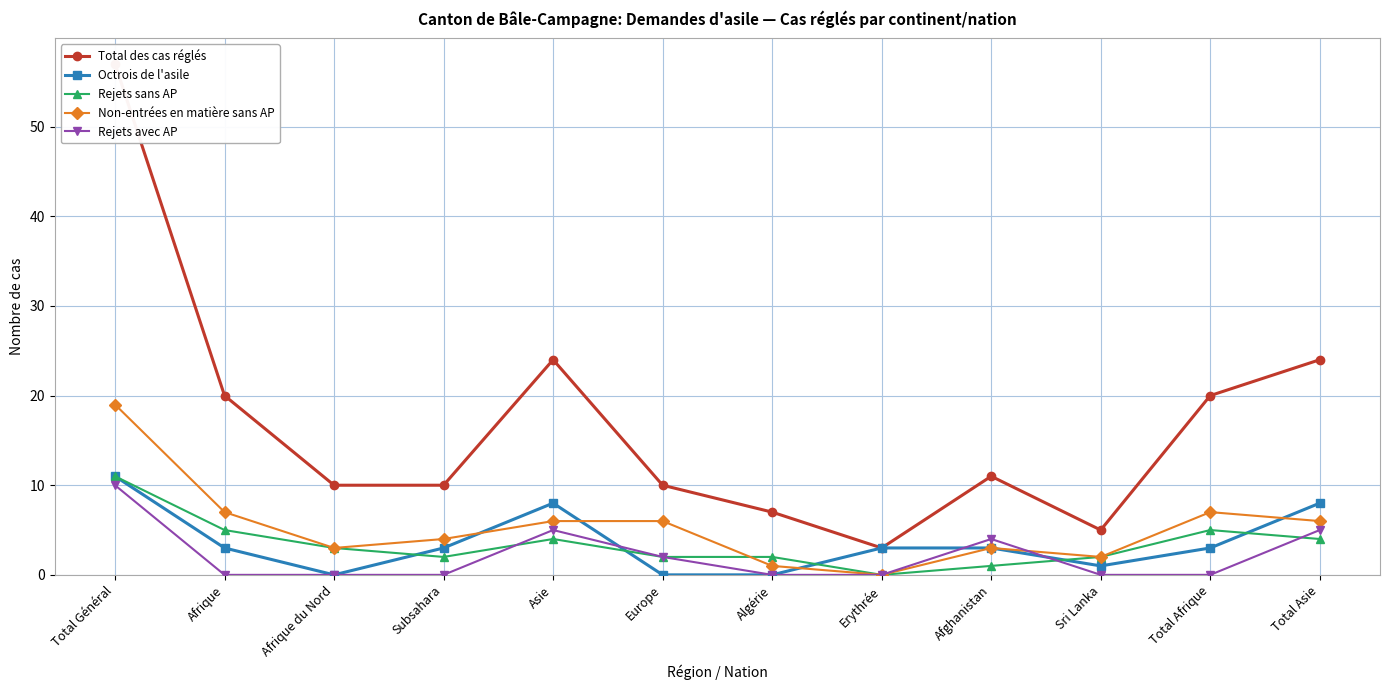

Is it true that Rejets sans AP equals 4 at Total Asie?

True